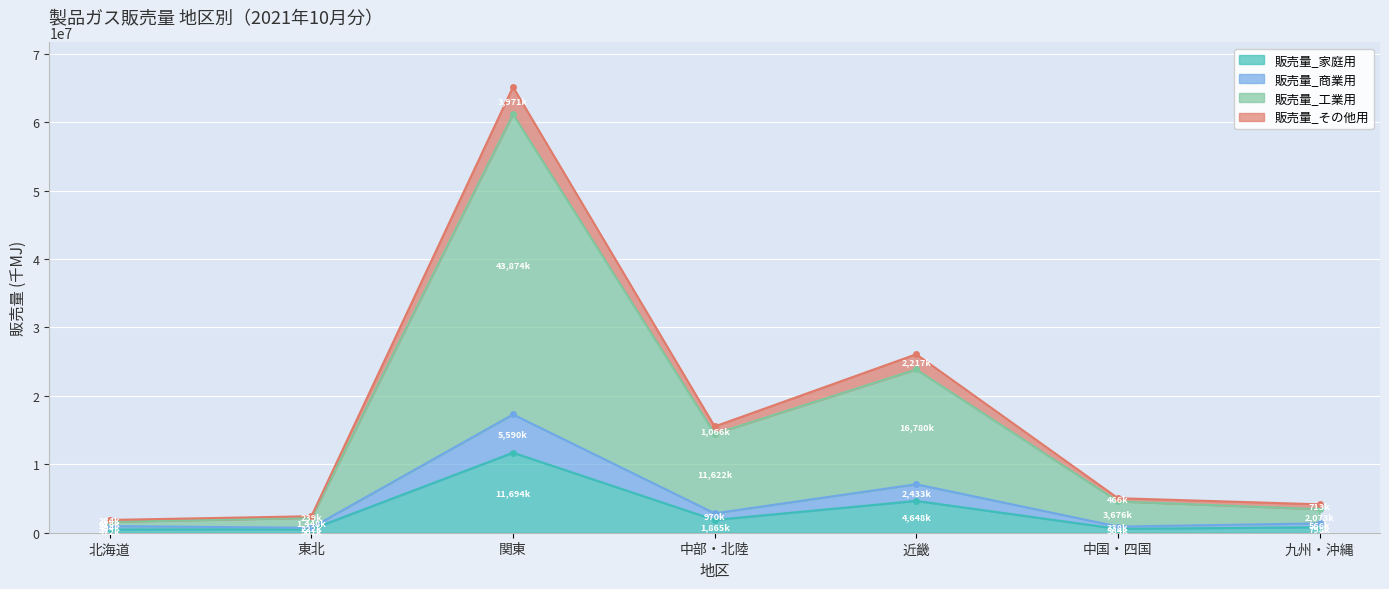

What position from the right is 九州・沖縄?

1